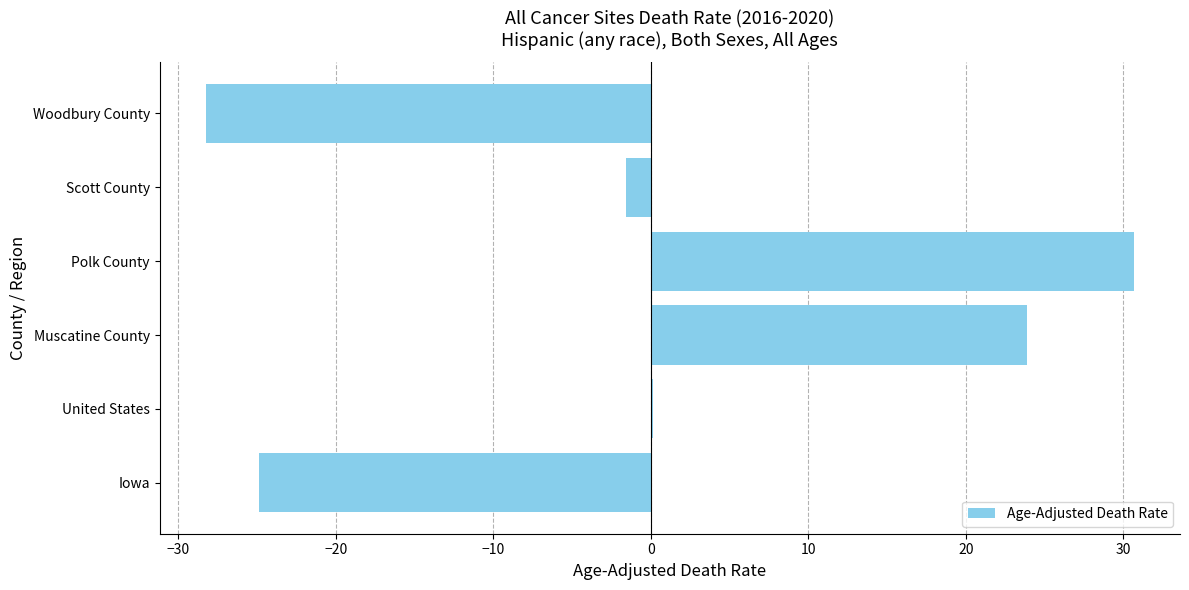

Are the bars horizontal?

Yes